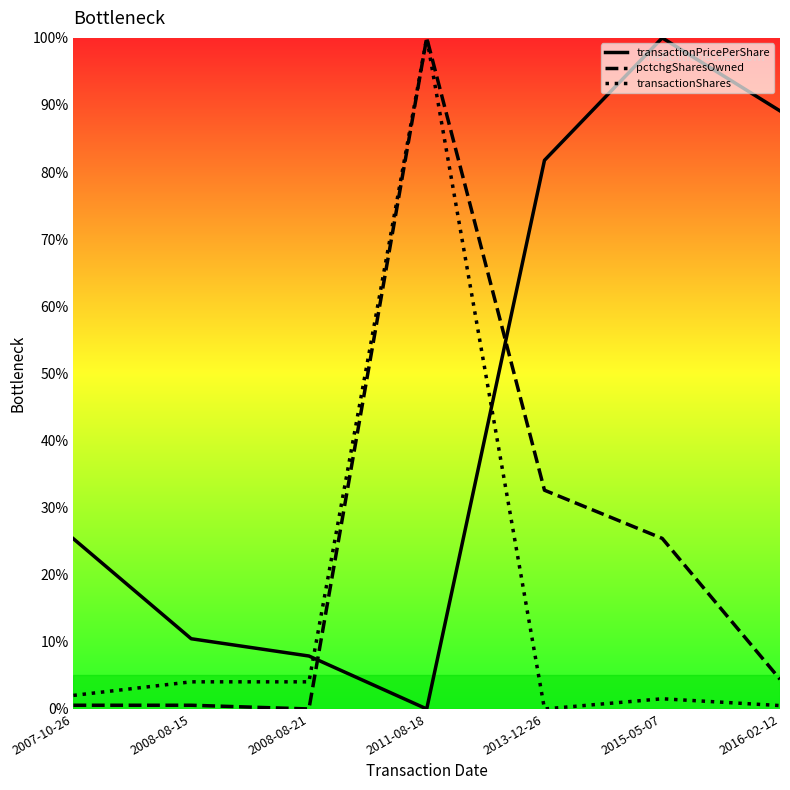

What value does the transactionPricePerShare series have at 2013-12-26?

81.8